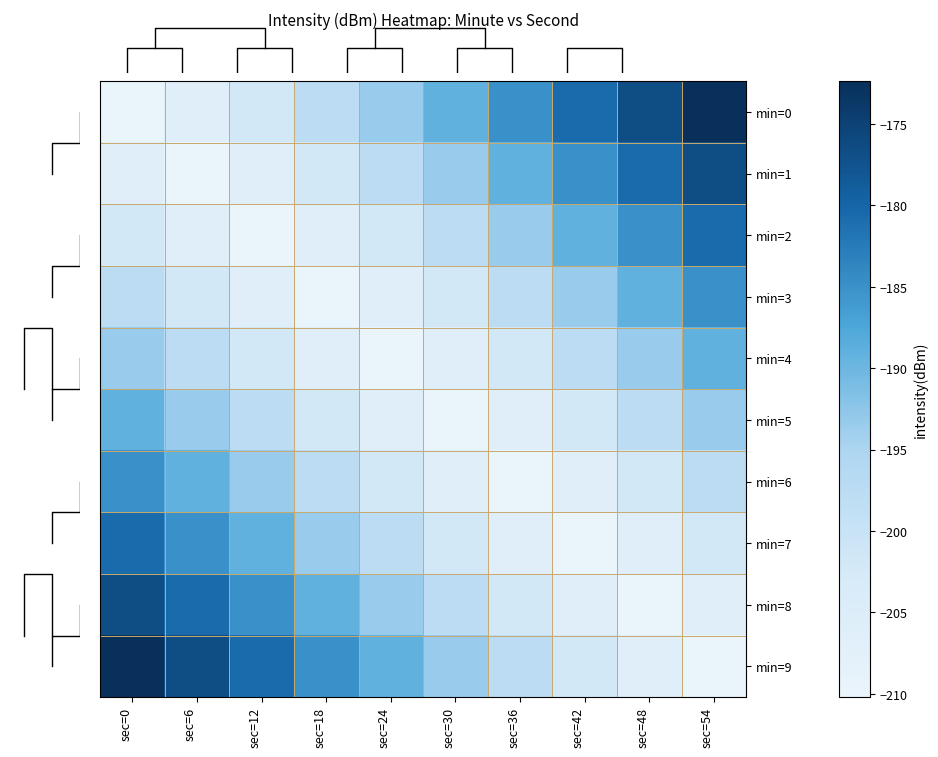

Between sec=42 and sec=36, which is larger?

sec=42